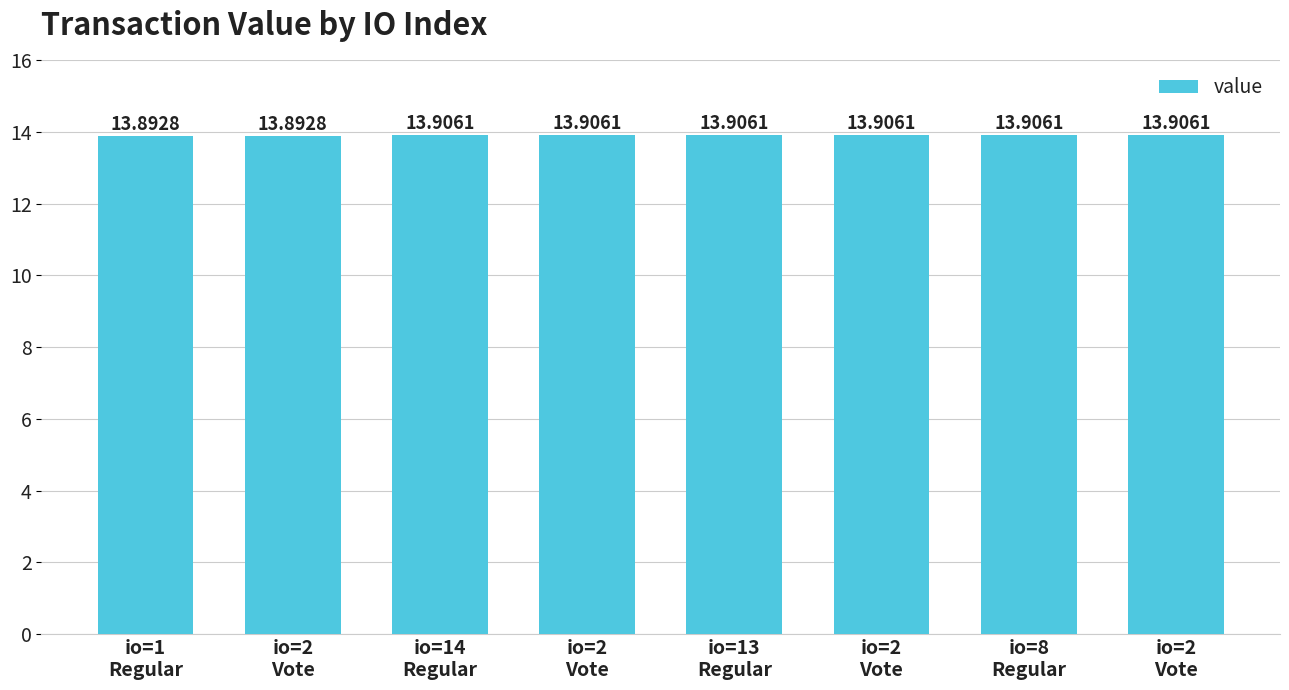

Reading left to right, what are all the values shown in this chart?

io=1
Regular=13.9	io=2
Vote=13.9	io=14
Regular=13.9	io=2
Vote=13.9	io=13
Regular=13.9	io=2
Vote=13.9	io=8
Regular=13.9	io=2
Vote=13.9